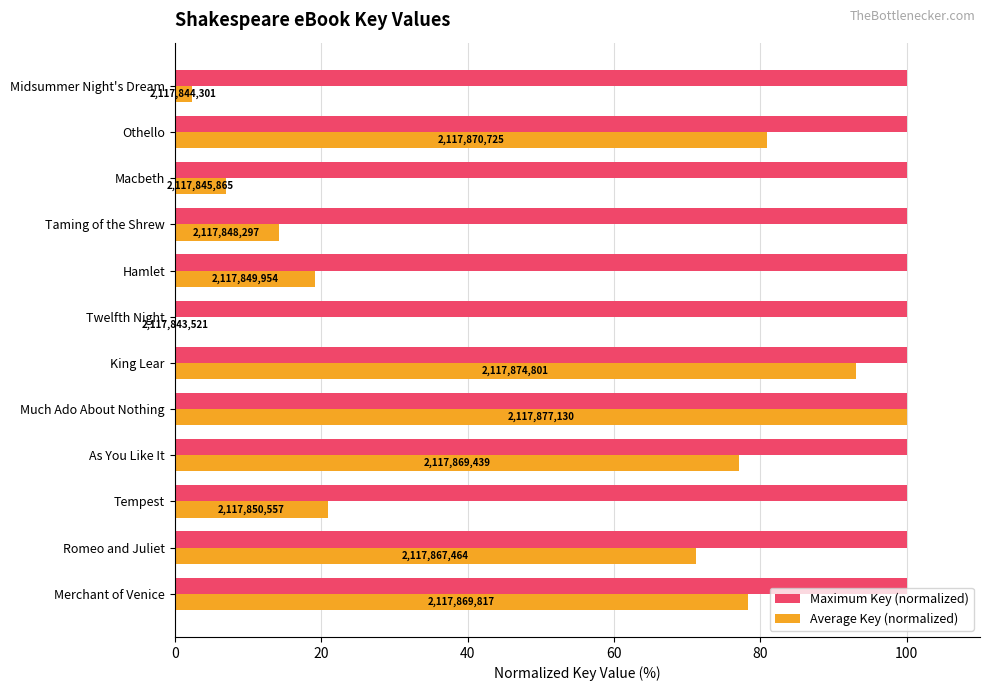

What are all the series names shown in the legend?

Maximum Key (normalized), Average Key (normalized)